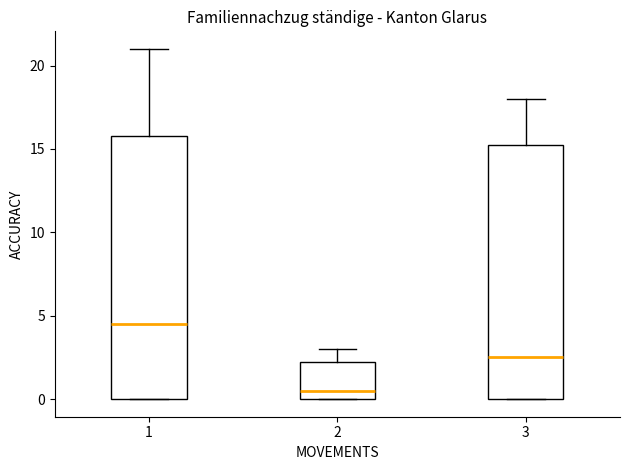

Comparing the boxes themselves (not the whiskers), which one is the tallest?

1